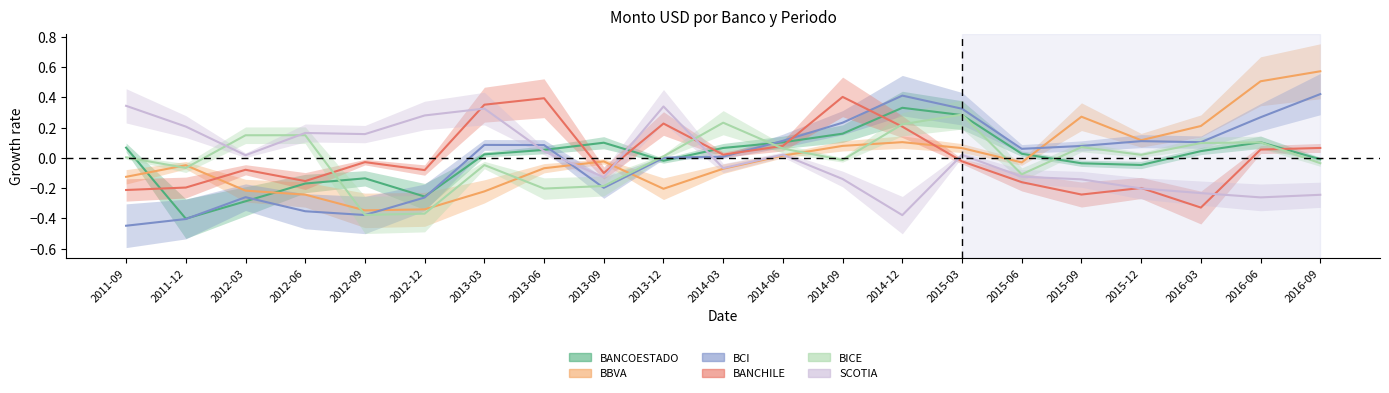

Which category has the highest value in the BCI series?

2016-09